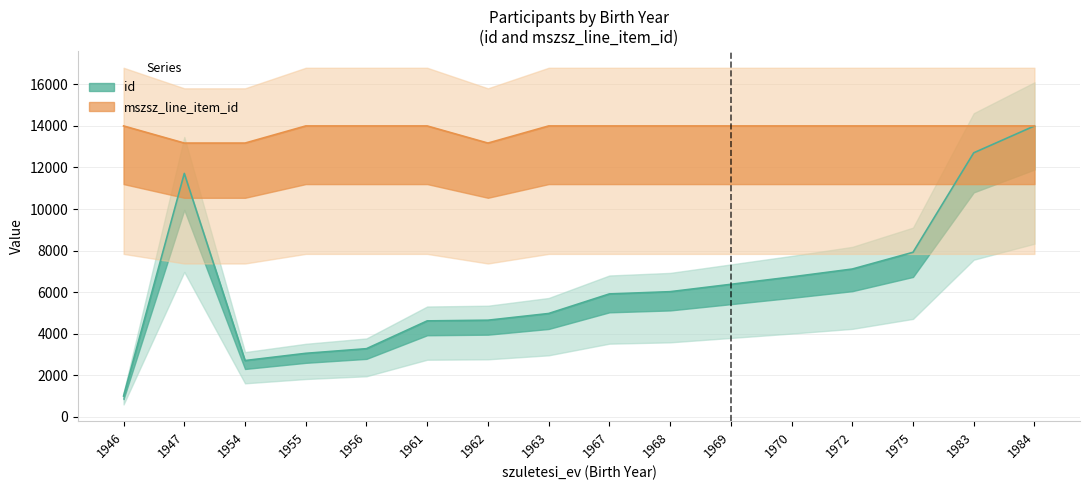

Between 1954 and 1947, which is larger?

1947